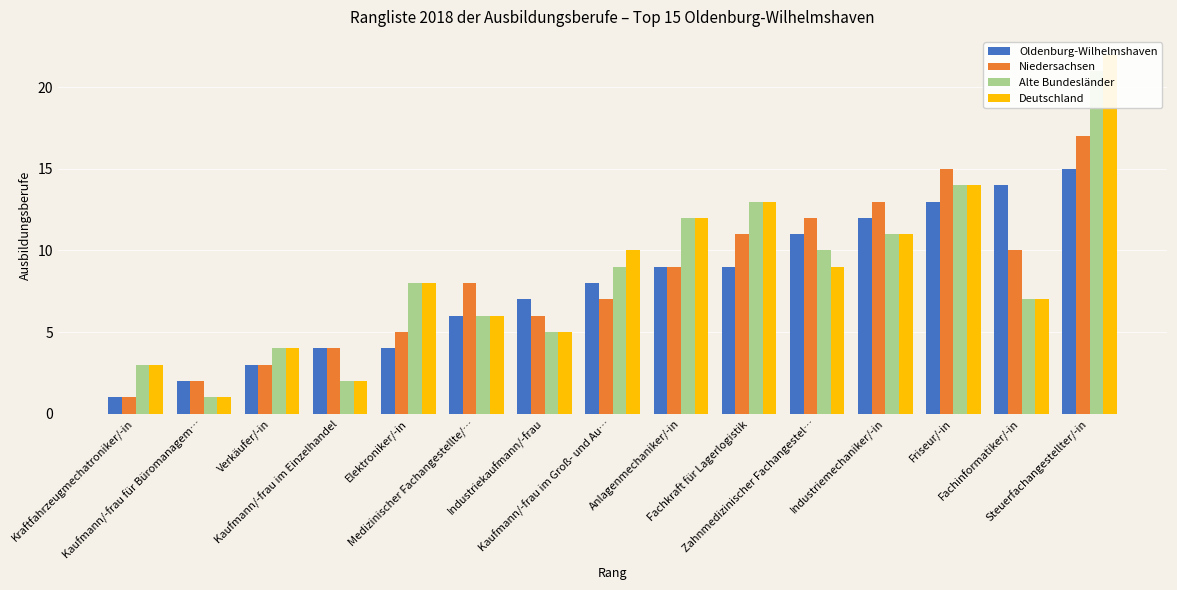

What is the minimum value for Deutschland?

1